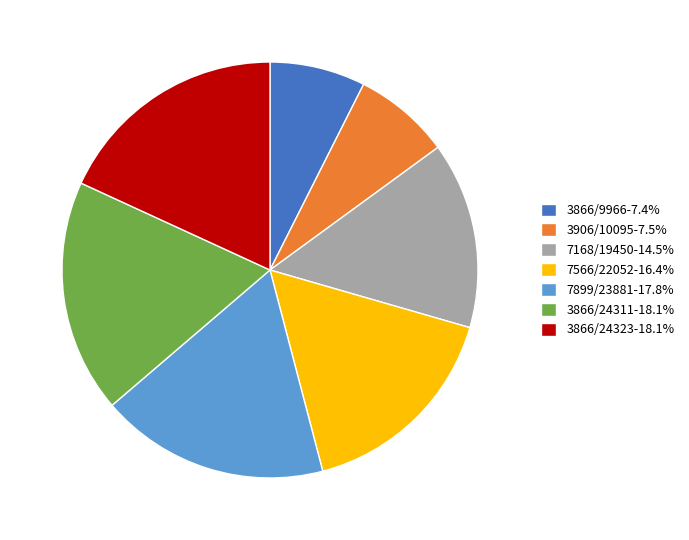

How many slices are in this pie chart?

7